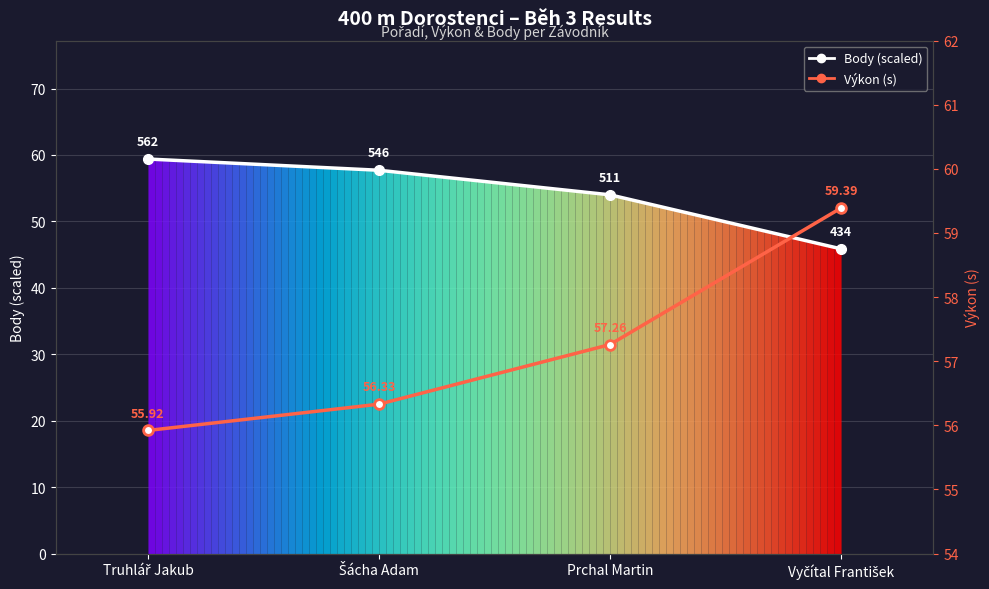

At which category is the sum across all series the highest?

Truhlář Jakub